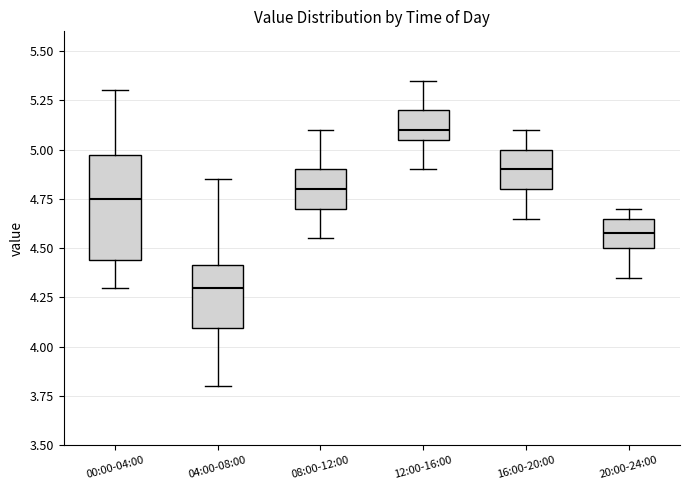

Reading left to right, read every box against the y-axis: the position of its median line, the range the box covers, and the ends of its whiskers. The values are not printed on the chart, so give them approximately, as read against the axis.

00:00-04:00: median 4.75, box 4.45 to 5.00, whiskers 4.30 to 5.30
04:00-08:00: median 4.30, box 4.10 to 4.40, whiskers 3.80 to 4.85
08:00-12:00: median 4.80, box 4.70 to 4.90, whiskers 4.55 to 5.10
12:00-16:00: median 5.10, box 5.05 to 5.20, whiskers 4.90 to 5.35
16:00-20:00: median 4.90, box 4.80 to 5.00, whiskers 4.65 to 5.10
20:00-24:00: median 4.60, box 4.50 to 4.65, whiskers 4.35 to 4.70